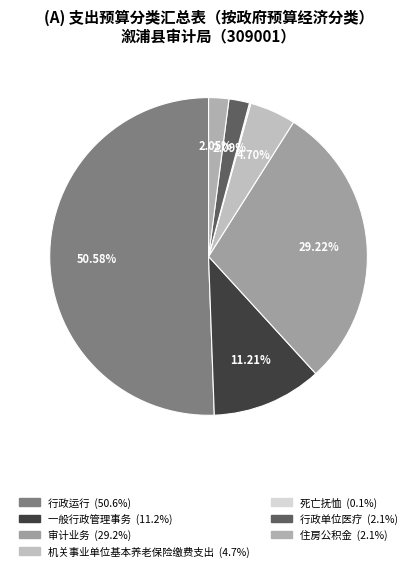

Is the sum of 行政单位医疗 and 死亡抚恤 greater than half?

No